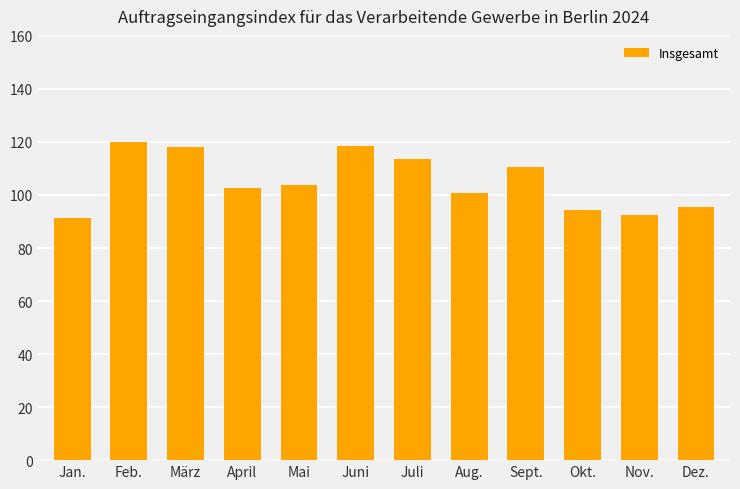

Approximately how many times larger is the value at Dez. compared to Feb.?

0.8